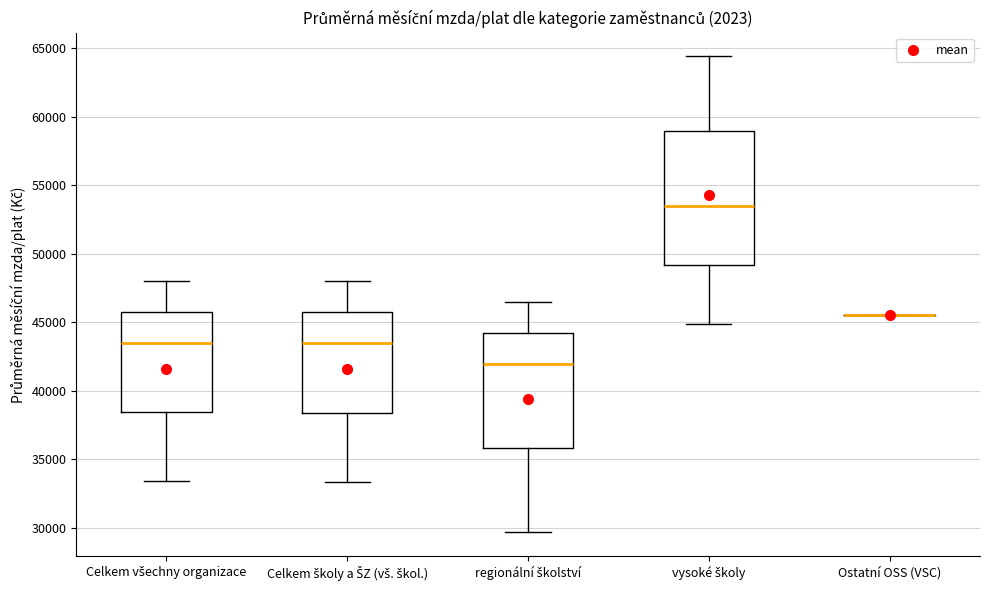

Where is the lower edge of the box for vysoké školy on the y-axis? The values are not printed on the chart, so give them approximately, as read against the axis.

49000